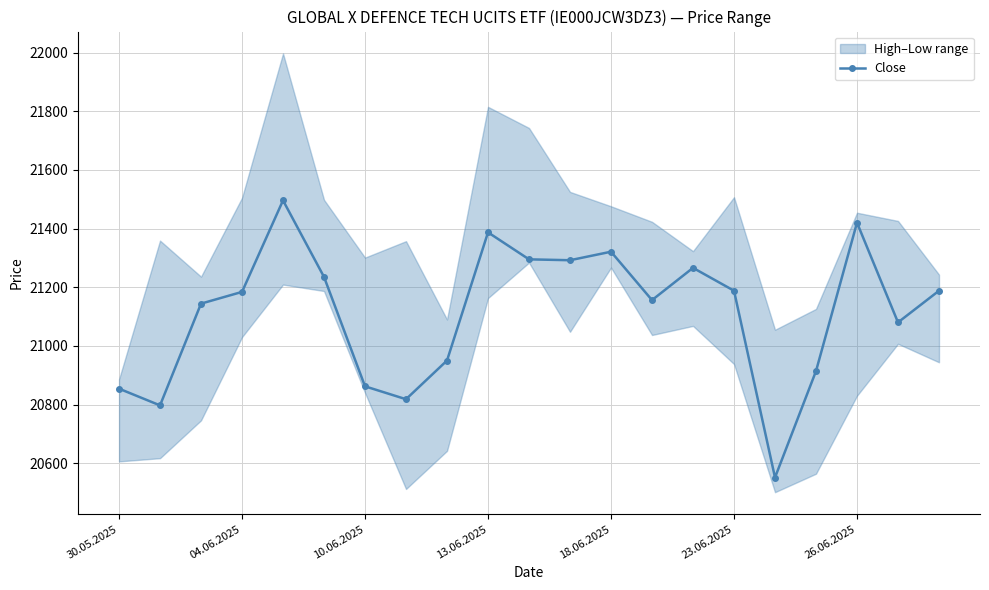

True or false: Close has more than 0 interior local peaks.

True